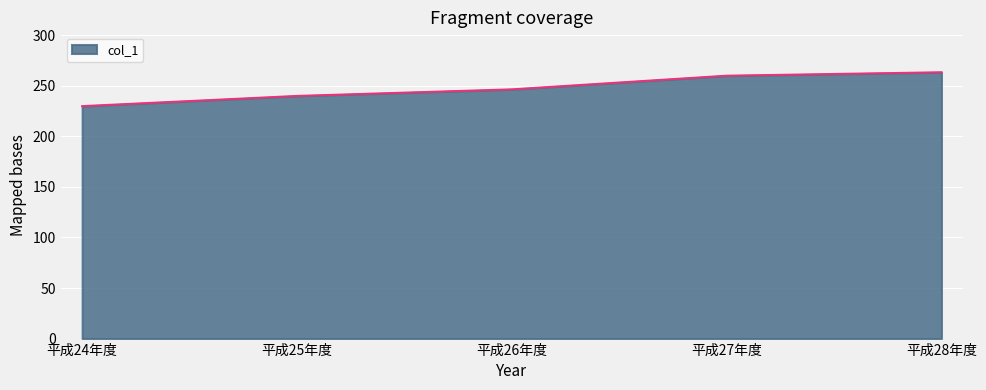

The value at 平成25年度 is 68.5. True or false?

False